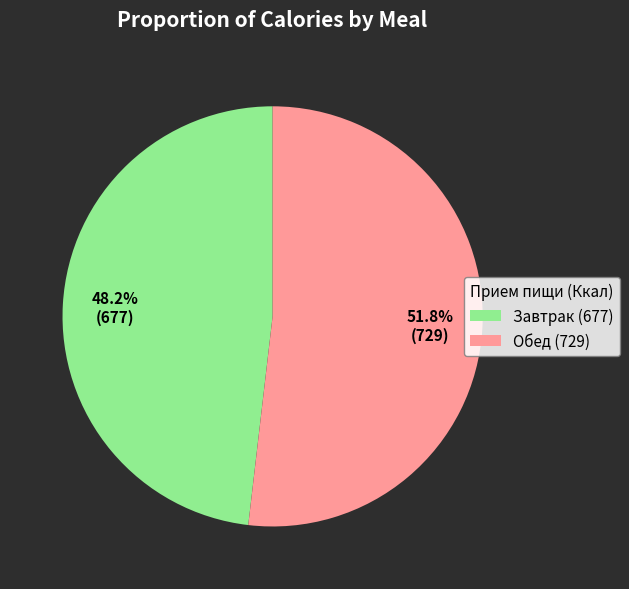

Between Завтрак (677) and Обед (729), which is larger?

Обед (729)